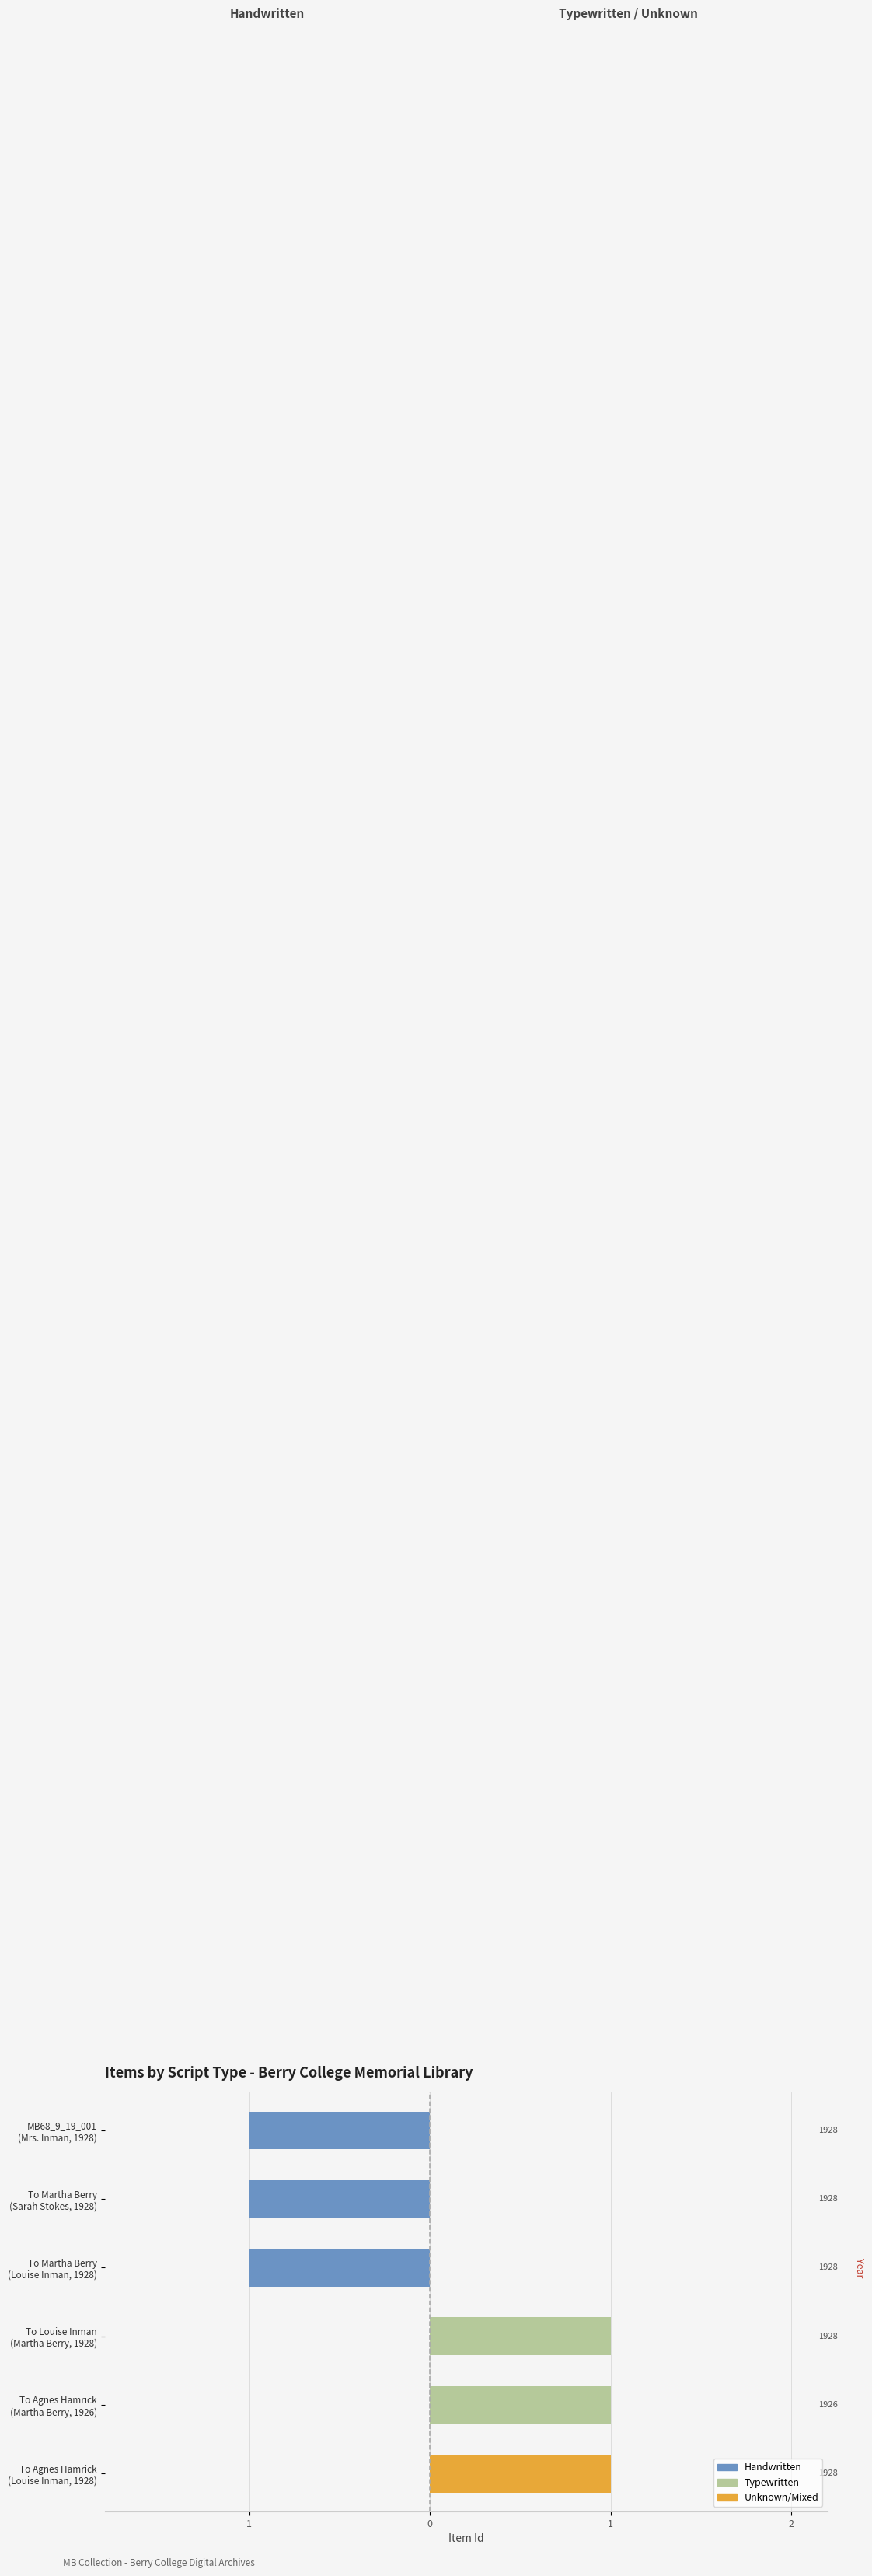

Which series changed the most between To Agnes Hamrick (Louise Inman, 1928) and To Louise Inman (Martha Berry, 1928)?

Typewritten